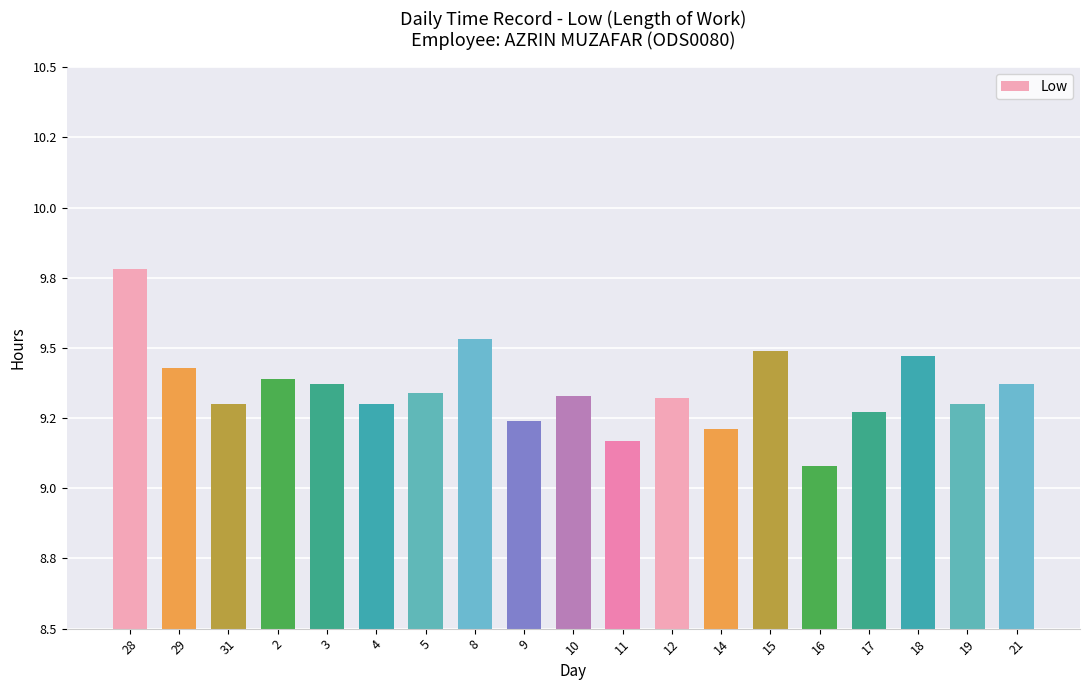

What is the greatest value displayed?

9.8